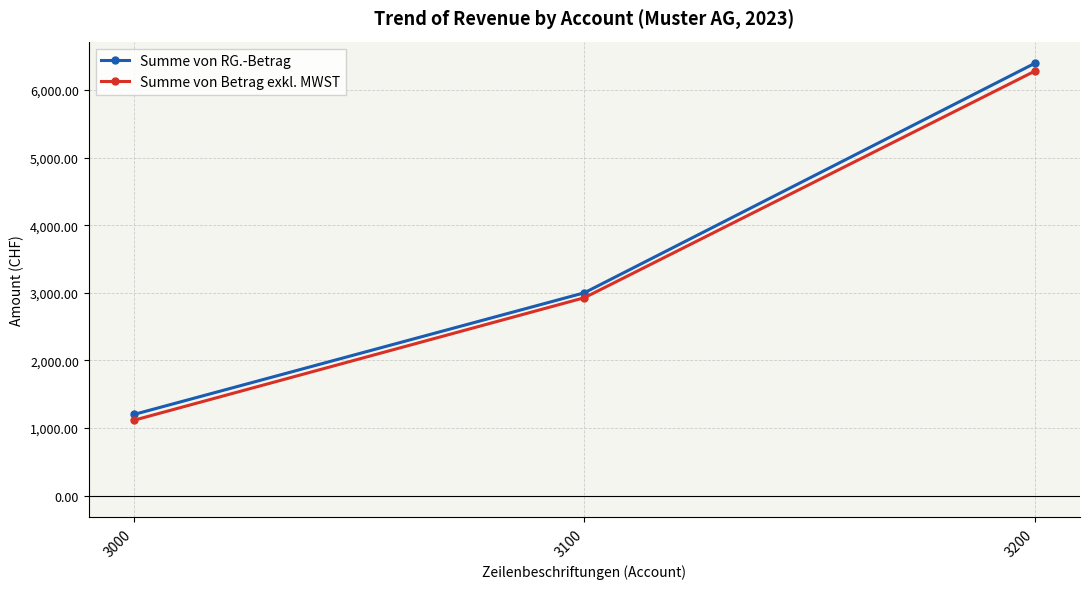

What is the minimum value for Summe von RG.-Betrag?

1200.0